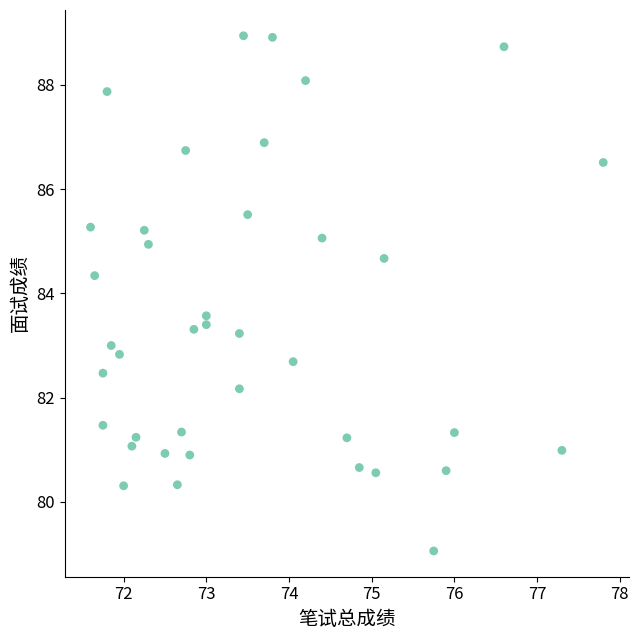

What is the range of X values (max minus min)?

6.2